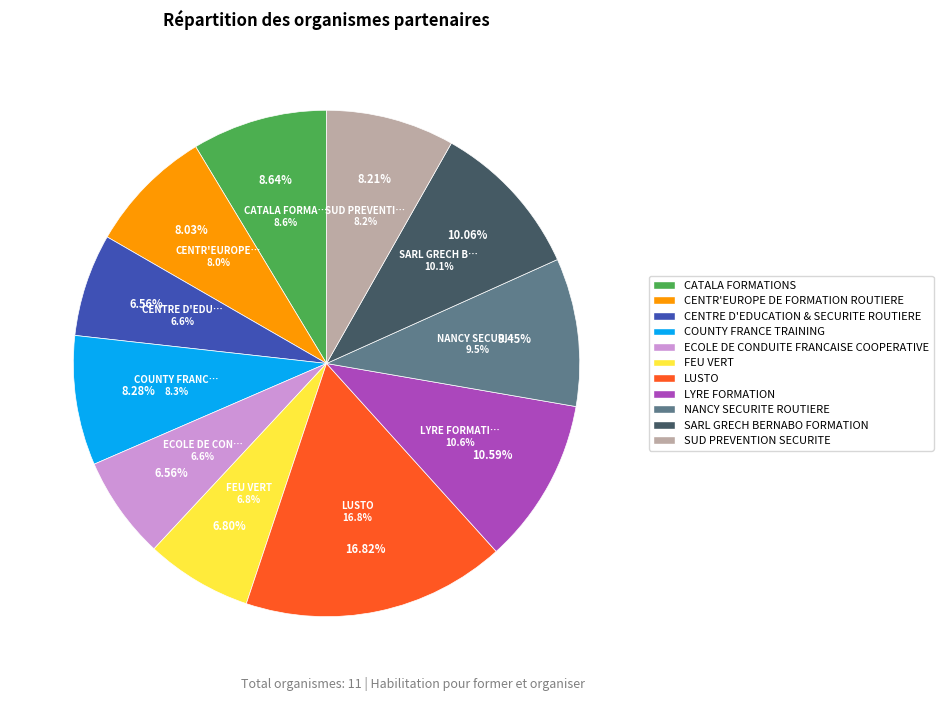

To the nearest percent, what is the average slice percentage?

9%